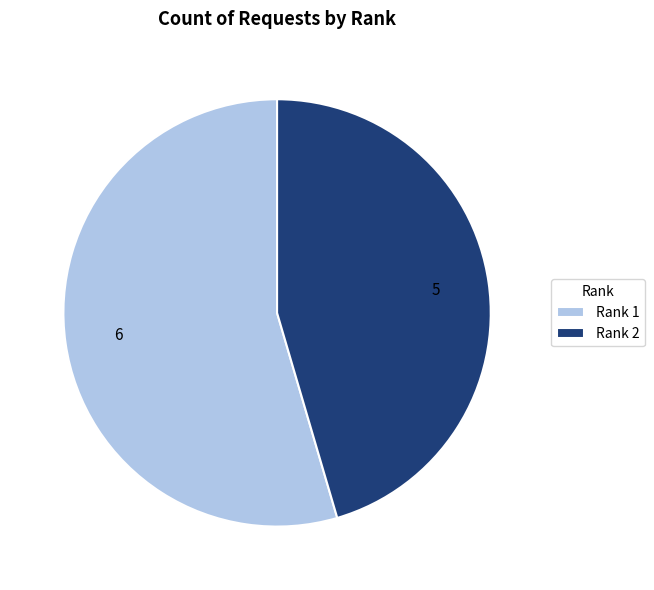

Count the number of slices in the pie.

2